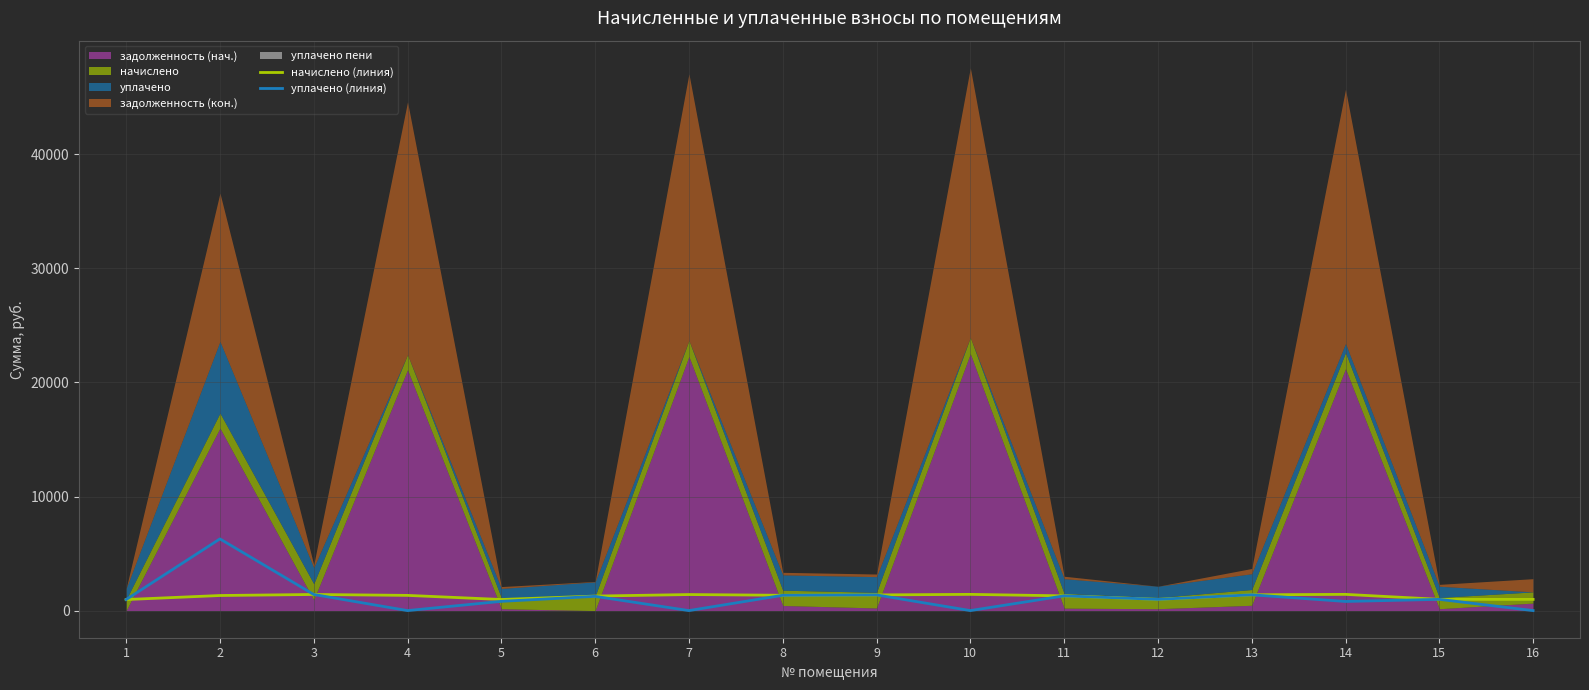

Where is уплачено (линия) nearest to the value 3142?

3